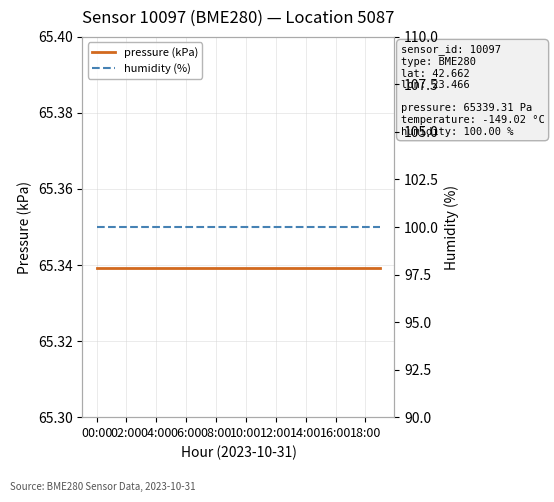

Which series has the largest range (max minus min)?

pressure (kPa)